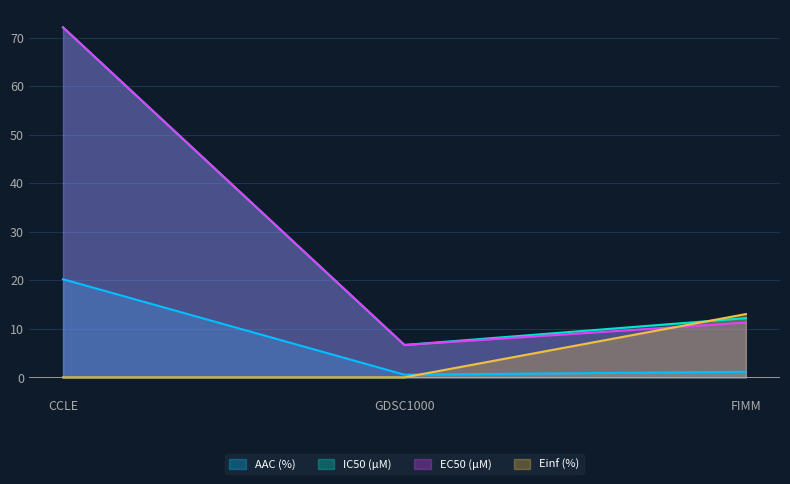

What are all the series names shown in the legend?

AAC (%), IC50 (µM), EC50 (µM), Einf (%)